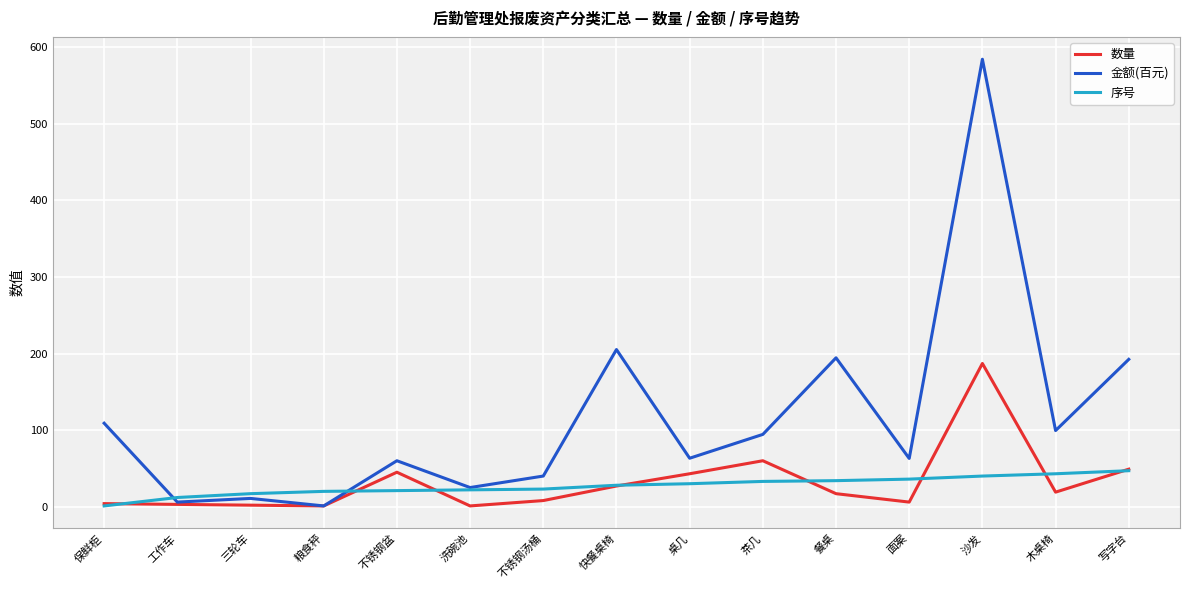

List the series in order of their peak value, highest first.

金额(百元), 数量, 序号